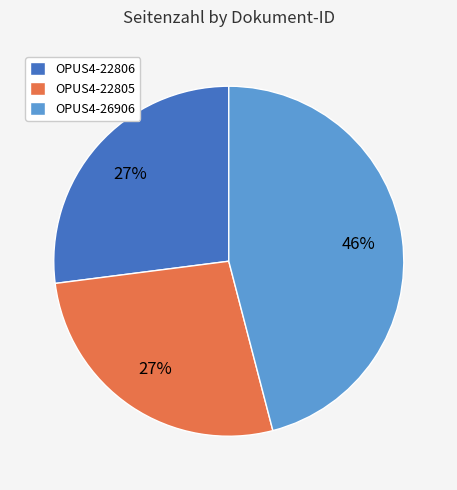

To the nearest percent, what is the combined percentage of OPUS4-26906 and OPUS4-22805?

73%